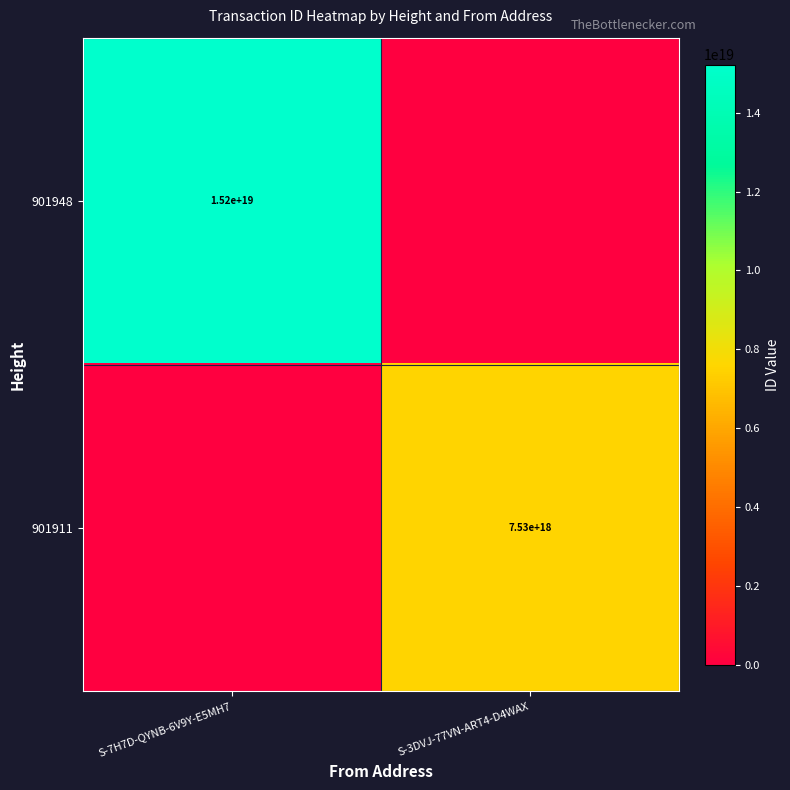

Is it true that 901948 equals 9878754534103013376 at S-3DVJ-77VN-ART4-D4WAX?

False